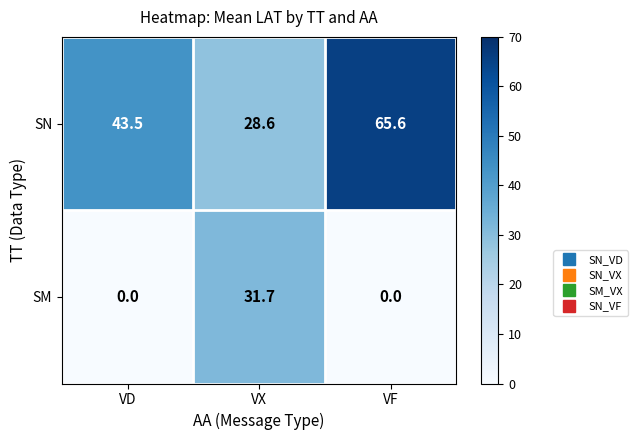

At how many categories does at least one series exceed 5?

3